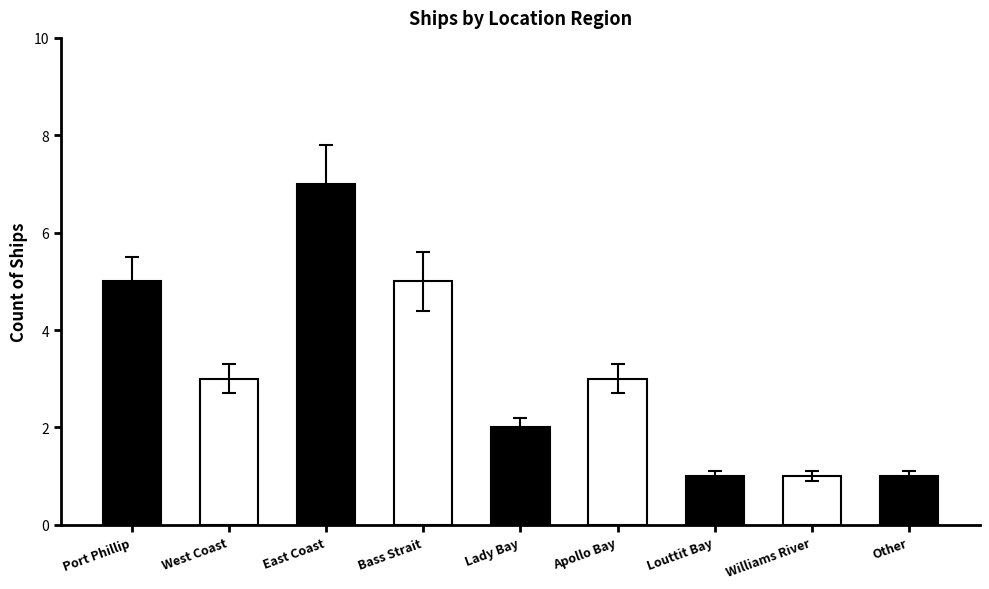

Count the values in the range 1 to 5.

8